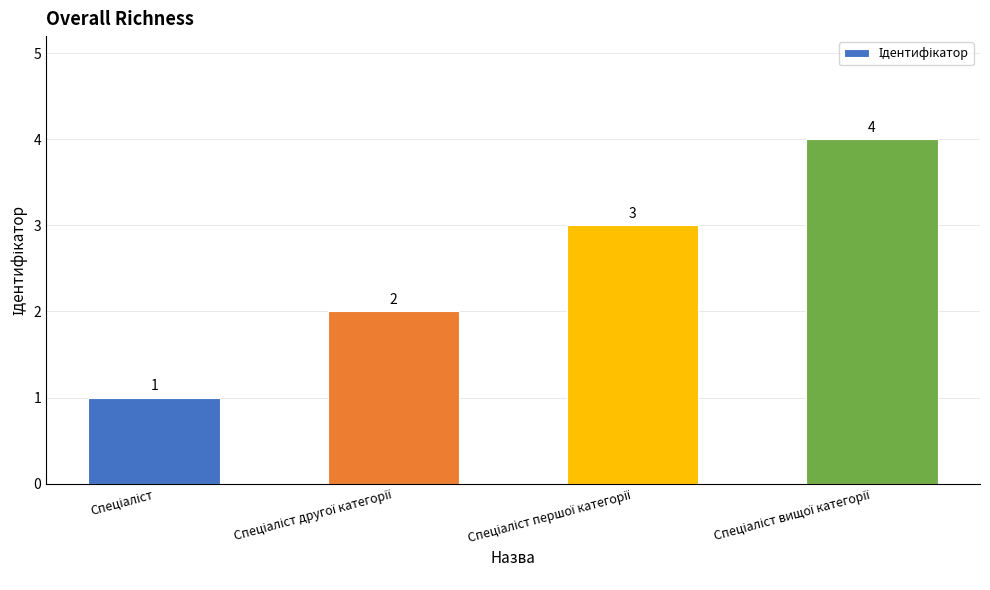

What is the maximum value shown in the chart?

4